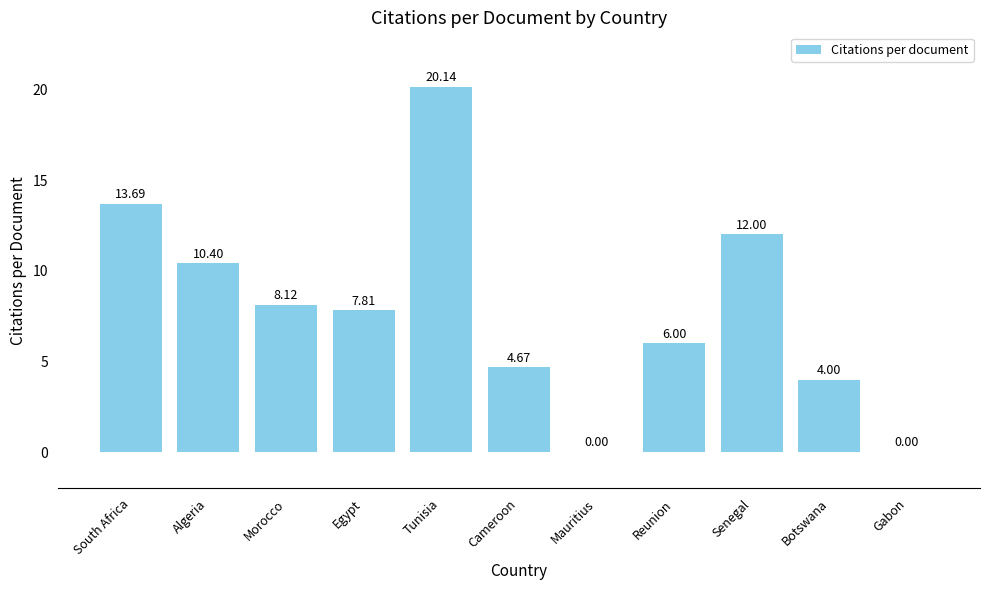

The chart shows a value of 13.7 at South Africa. True or false?

True